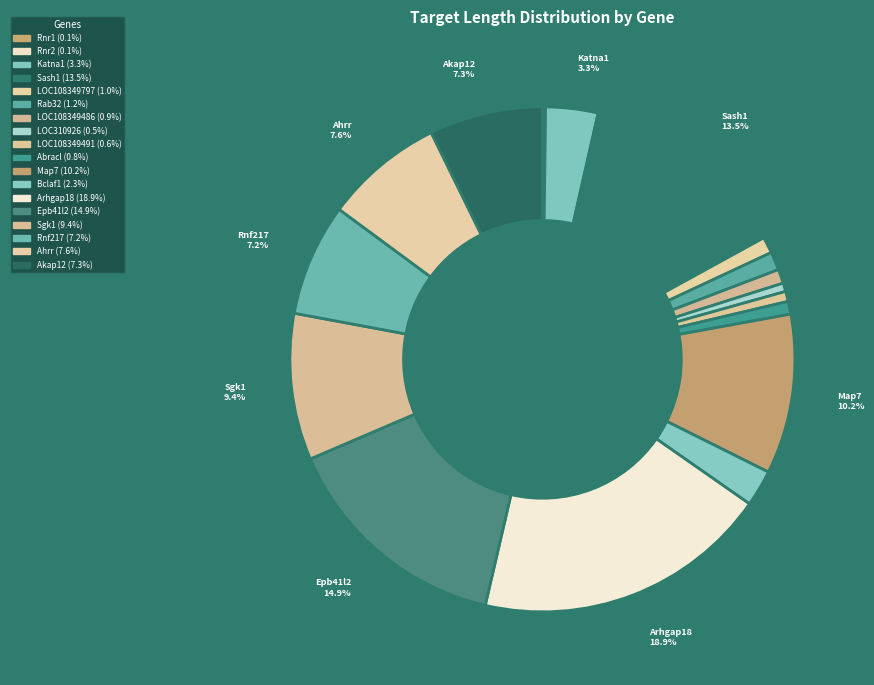

What percentage is the Sash1 slice, to the nearest percent?

13%